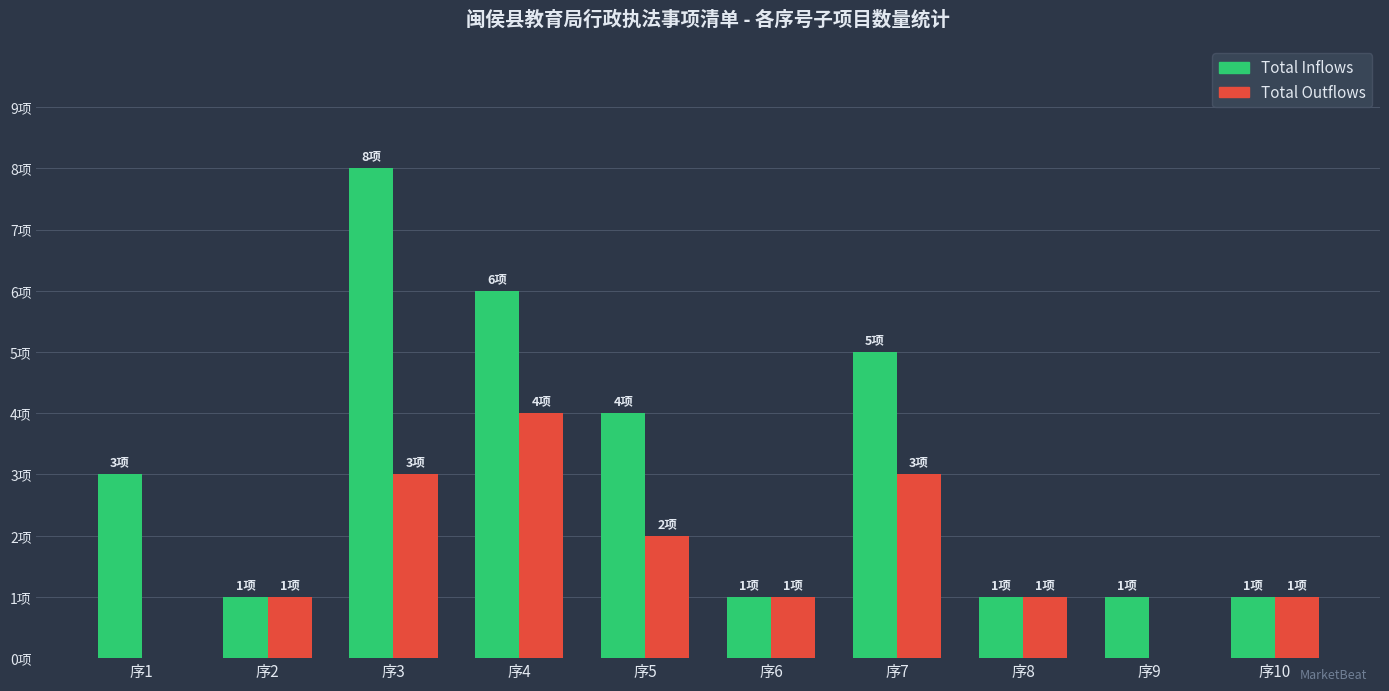

What are all the series names shown in the legend?

Total Inflows, Total Outflows